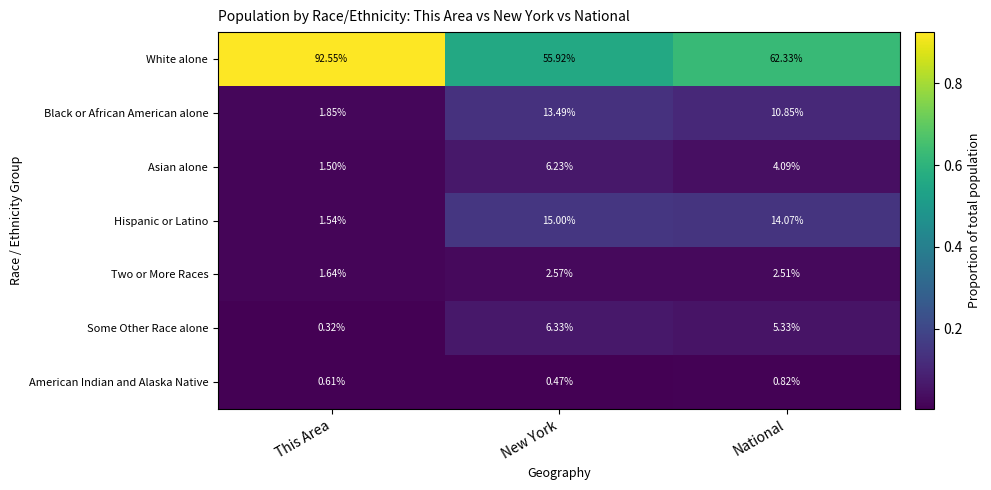

At New York, list the series in order from smallest to largest.

American Indian and Alaska Native, Two or More Races, Asian alone, Some Other Race alone, Black or African American alone, Hispanic or Latino, White alone